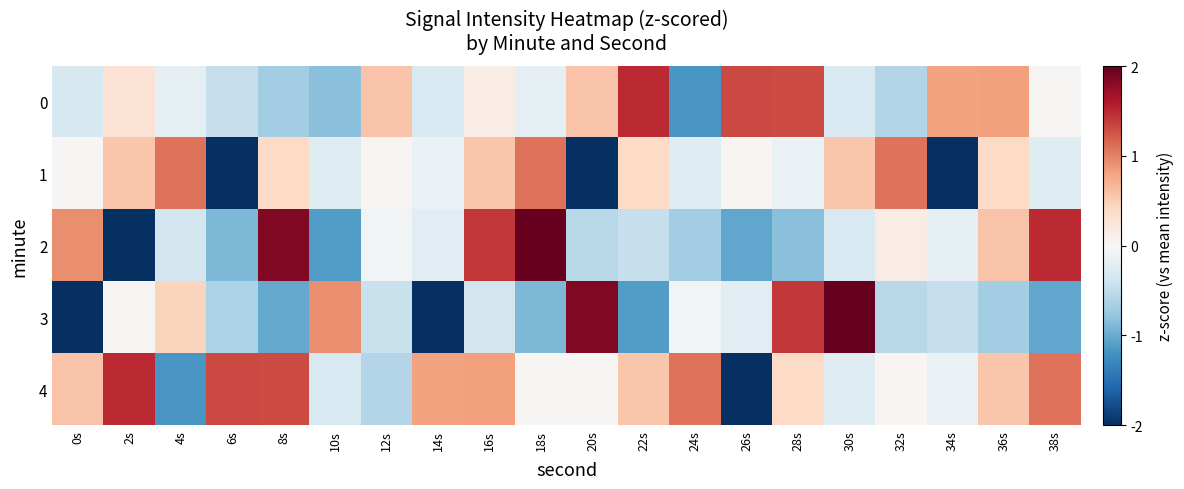

Rank the series by their maximum value, from highest to lowest.

2, 3, 0, 4, 1